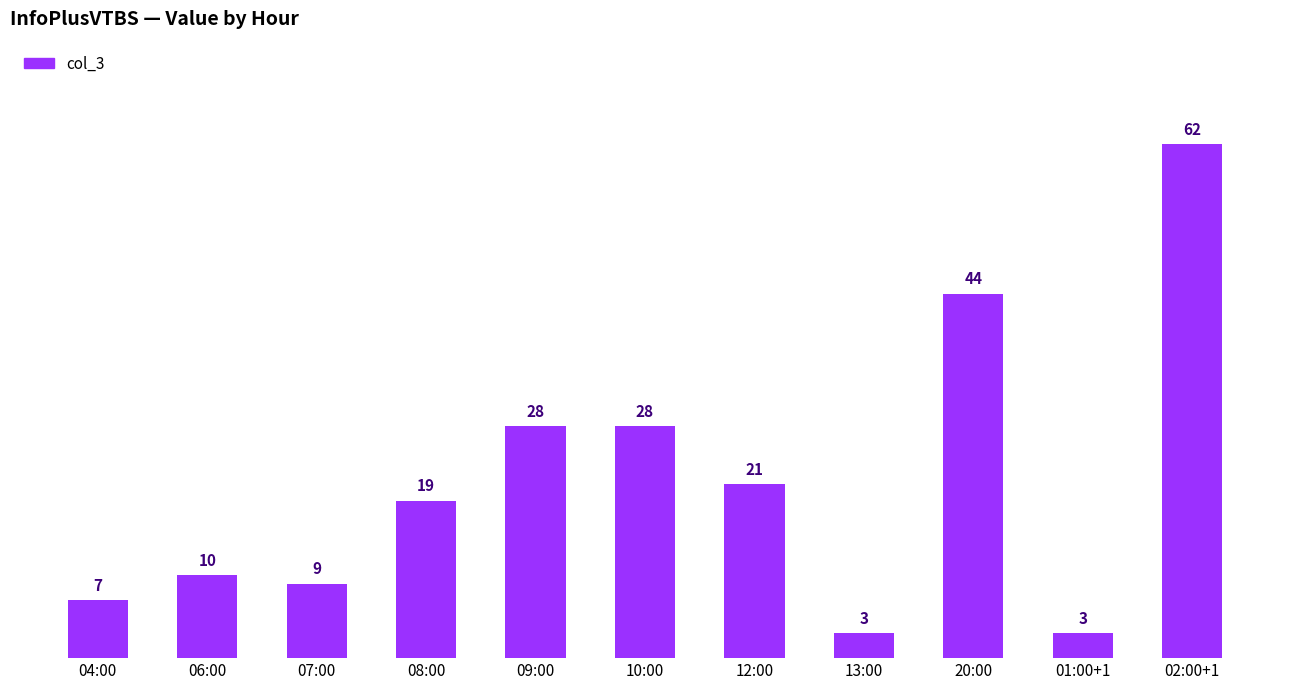

What is the maximum value shown in the chart?

62